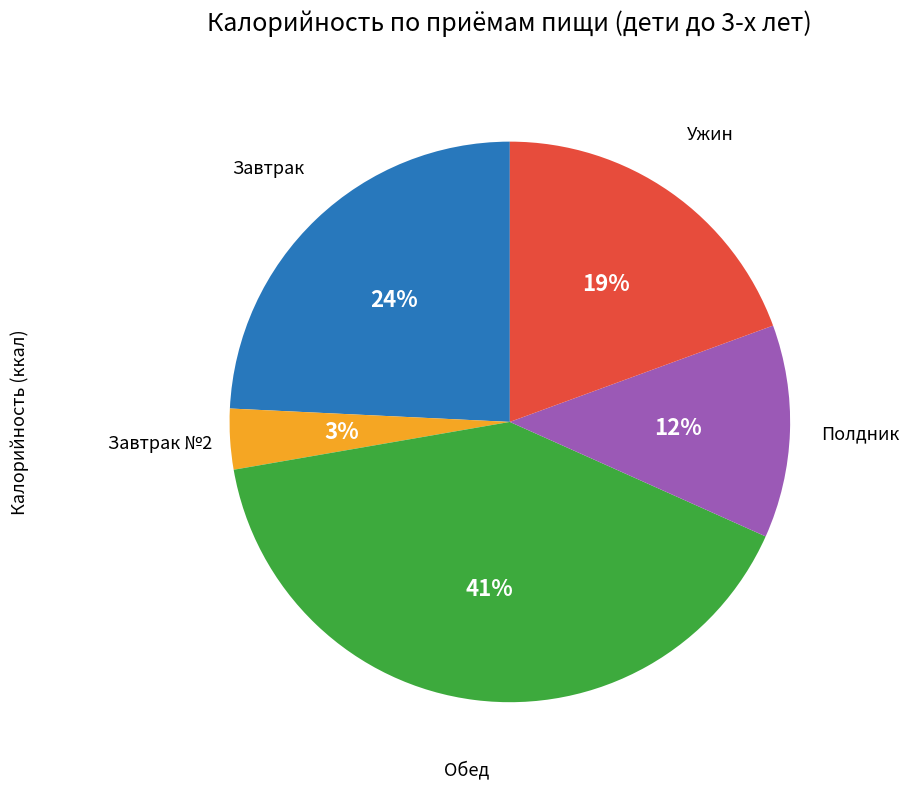

To the nearest percent, what is the average slice percentage?

20%